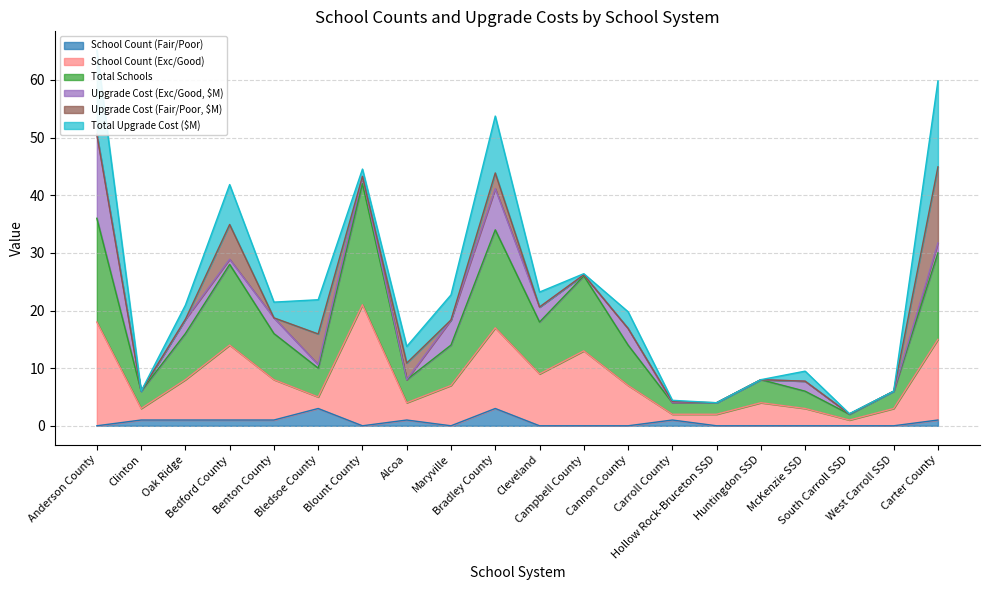

At how many categories does at least one series exceed 26?

5